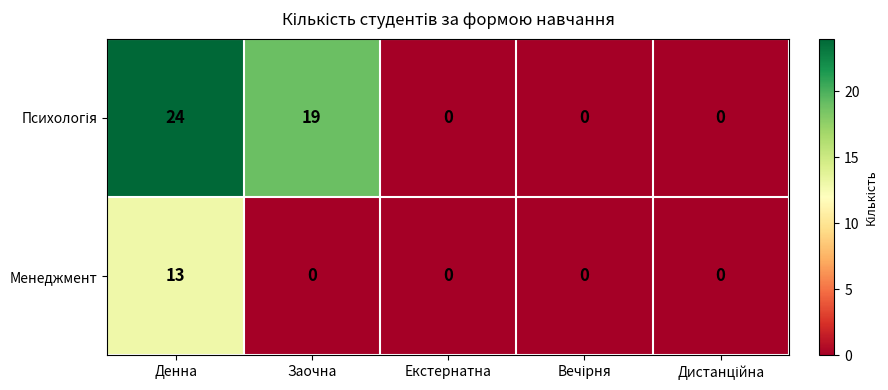

How many data points in Менеджмент are above 0?

1